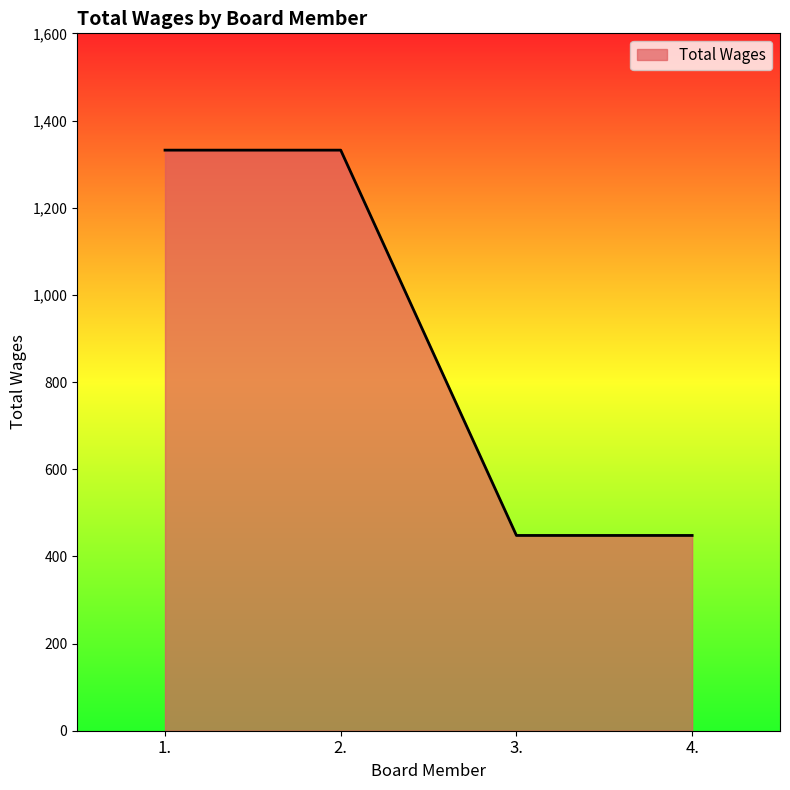

What is the difference between the maximum and minimum values?

884